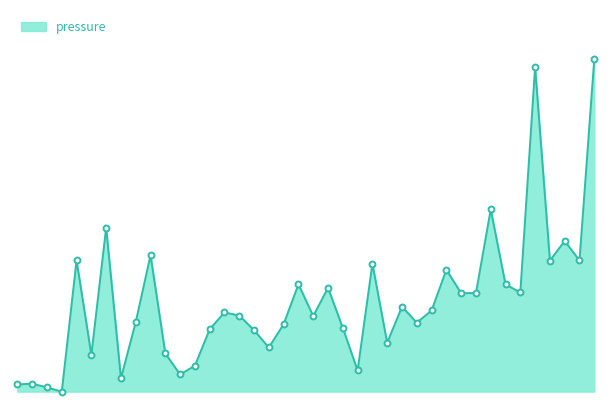

Does the chart have visible grid lines?

No